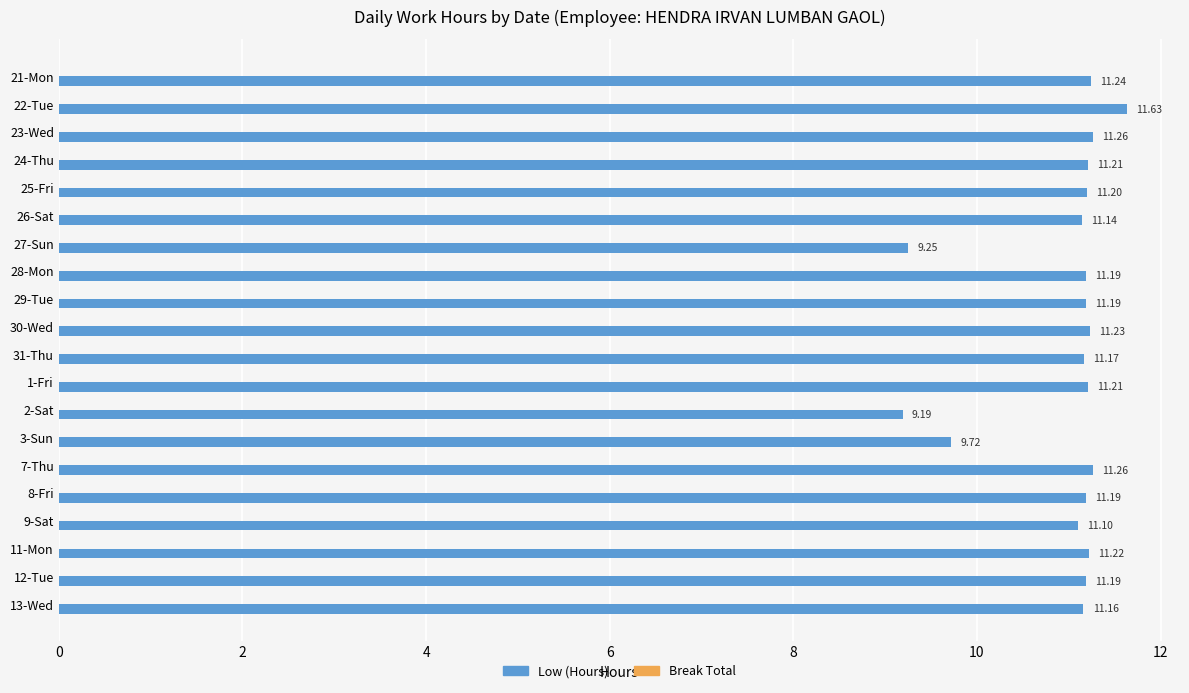

Between 13-Wed and 3-Sun, which is larger?

13-Wed